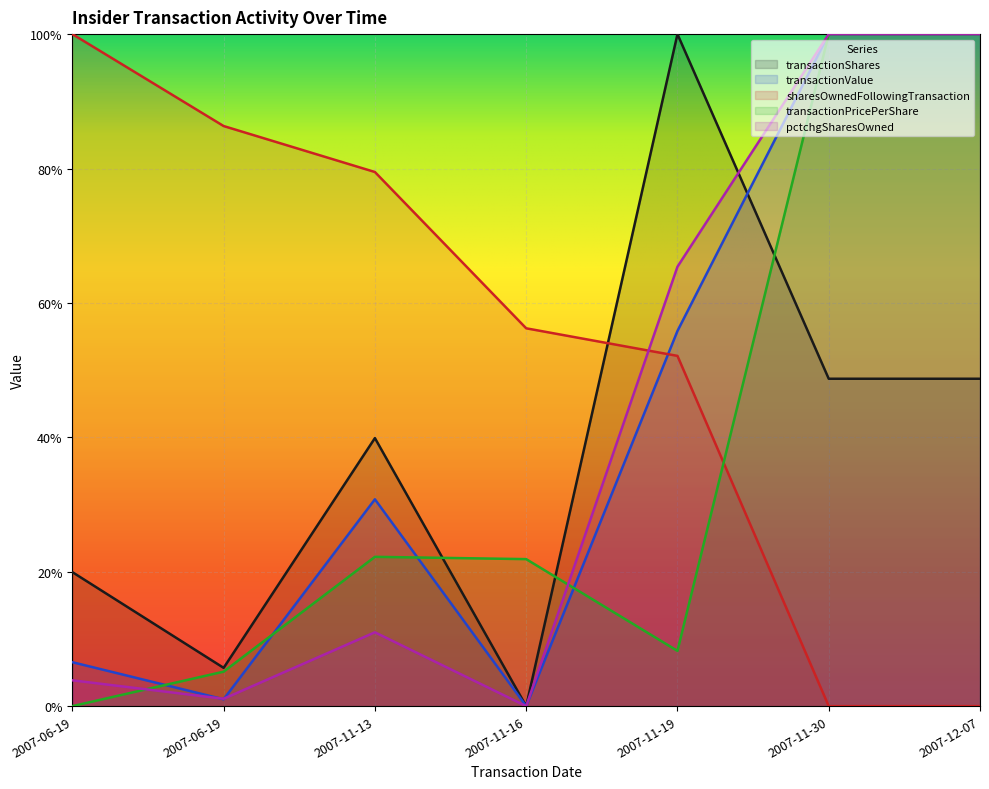

What is the difference between the pctchgSharesOwned values at 2007-06-19 and 2007-11-19?

0.6